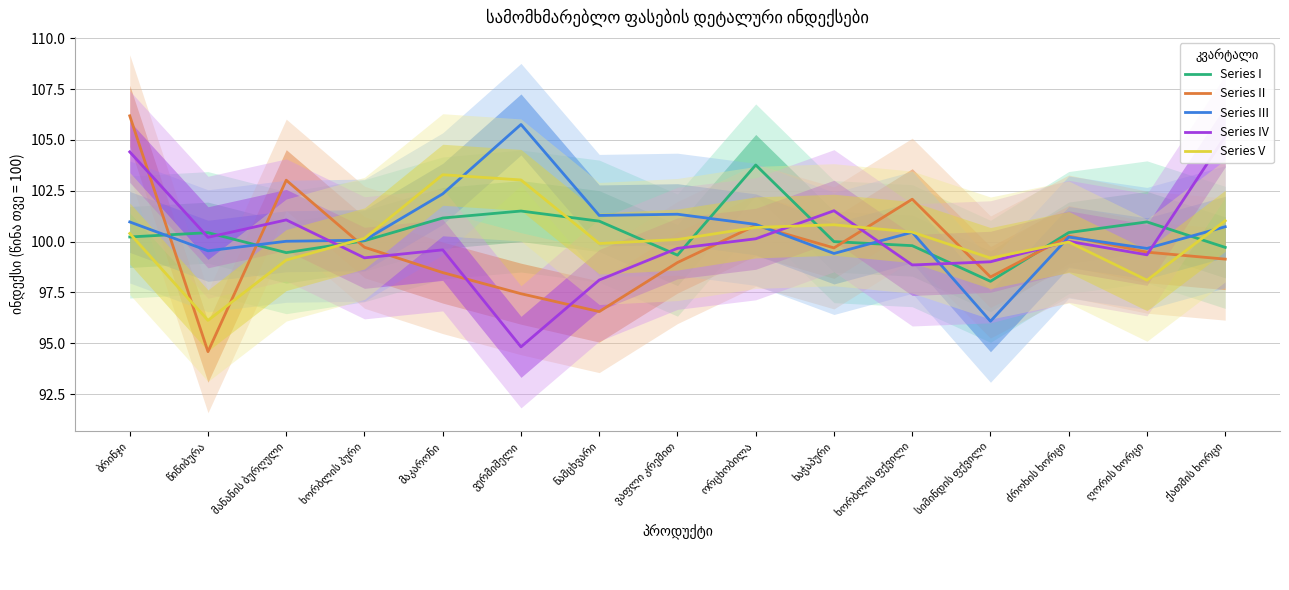

Which category has the lowest value in the Series IV series?

ვერმიშელი